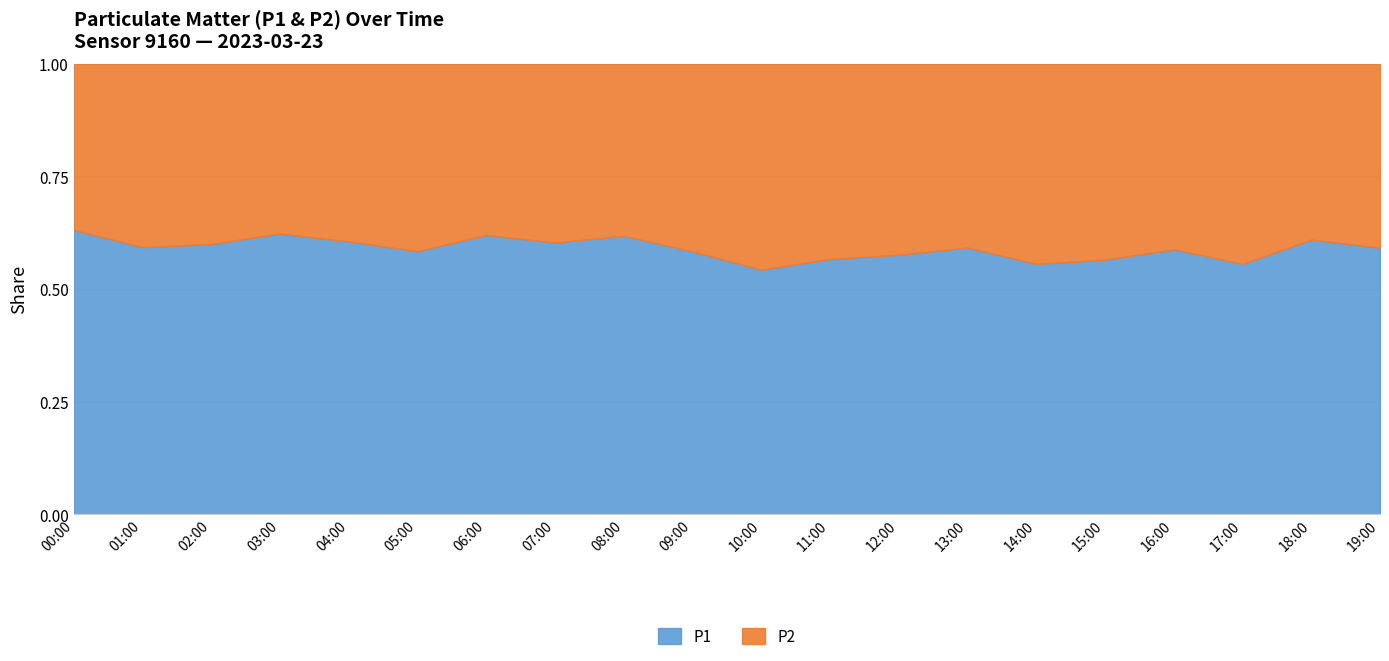

The value of P1 at 17:00 is 1.0. True or false?

False